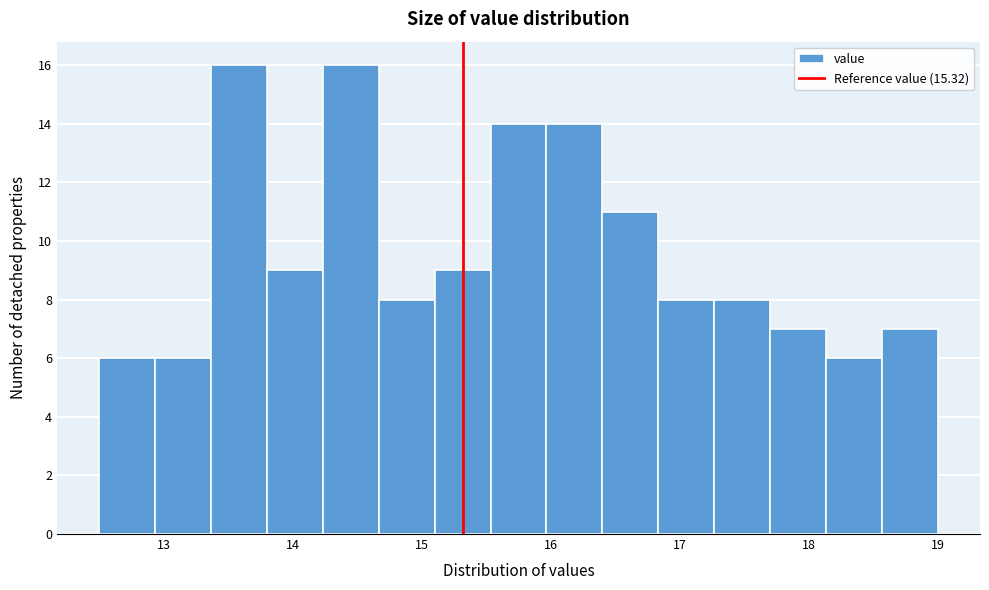

How tall is the bar that spans 13.8 to 14.2 on the x-axis? Neither the bar edges nor the heights are printed on the chart, so give them approximately, as read against the axes.

9